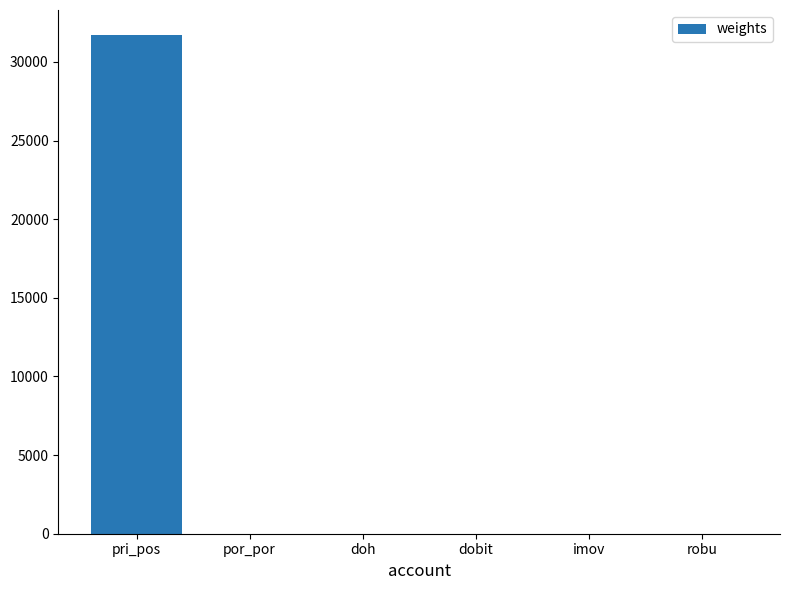

Are the bars grouped side by side (vs. stacked)?

No